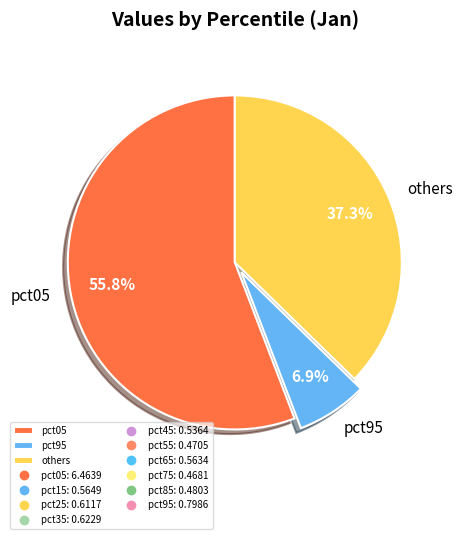

Which category has the smallest portion of the pie?

pct95